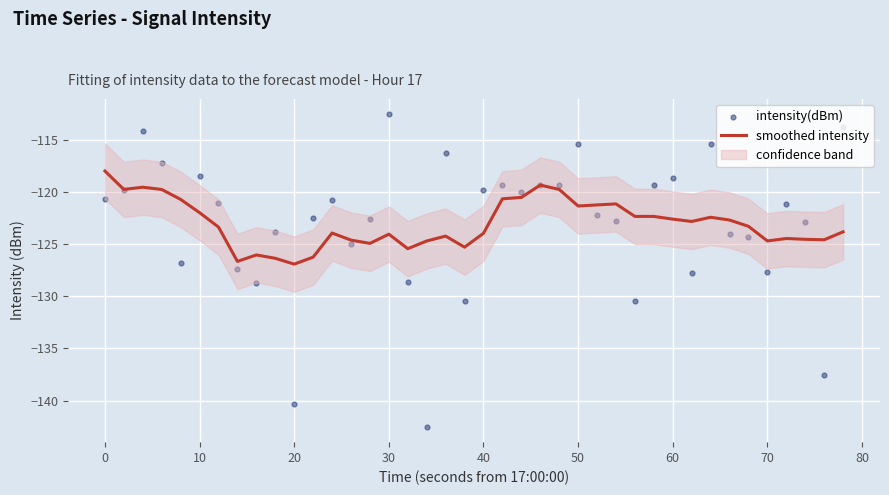

What is the maximum value for smoothed intensity?

-118.0